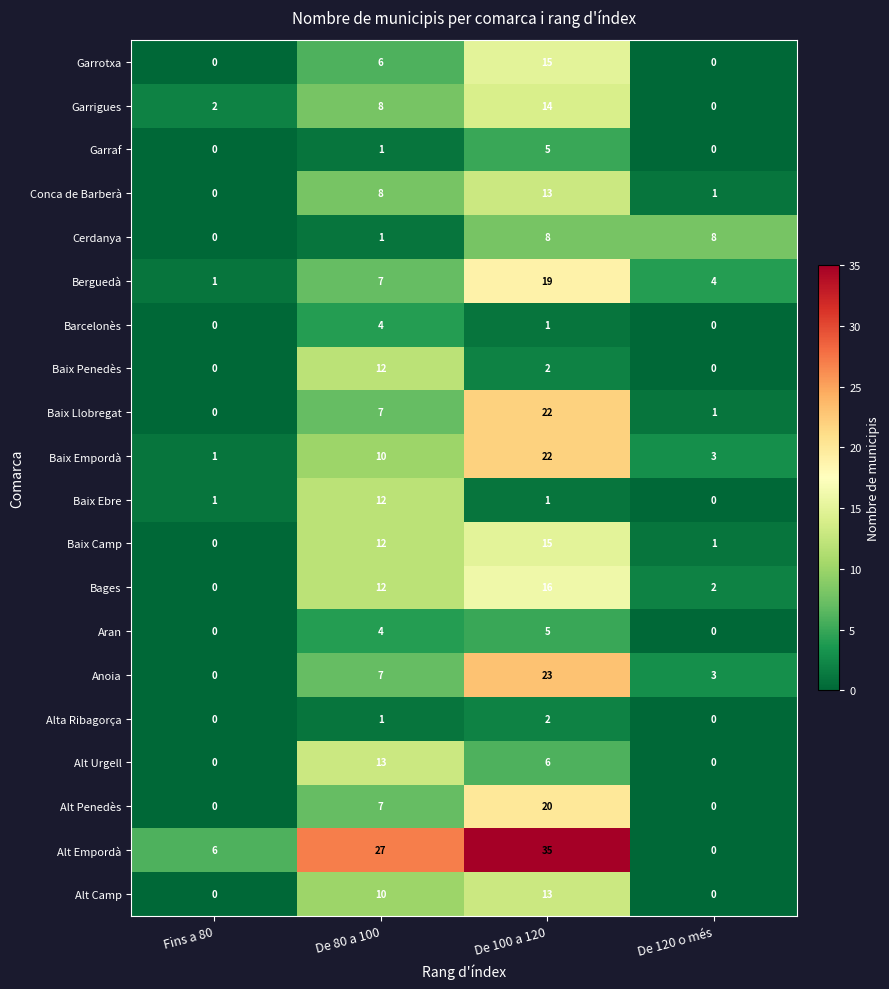

What is the highest value of the Alt Urgell series?

13